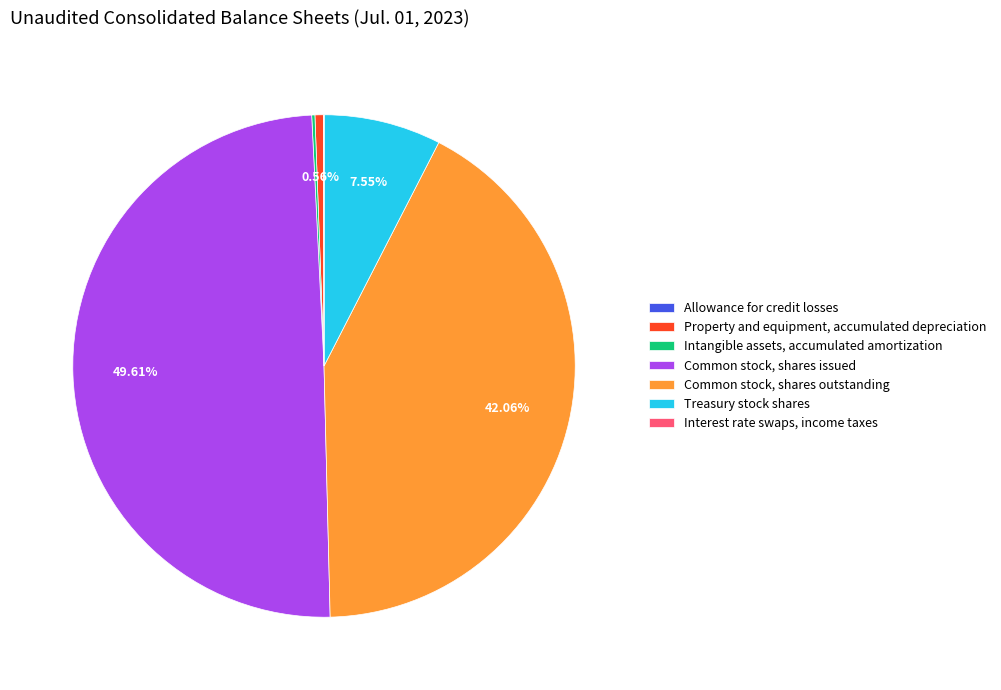

Which category has the biggest portion of the pie?

Common stock, shares issued